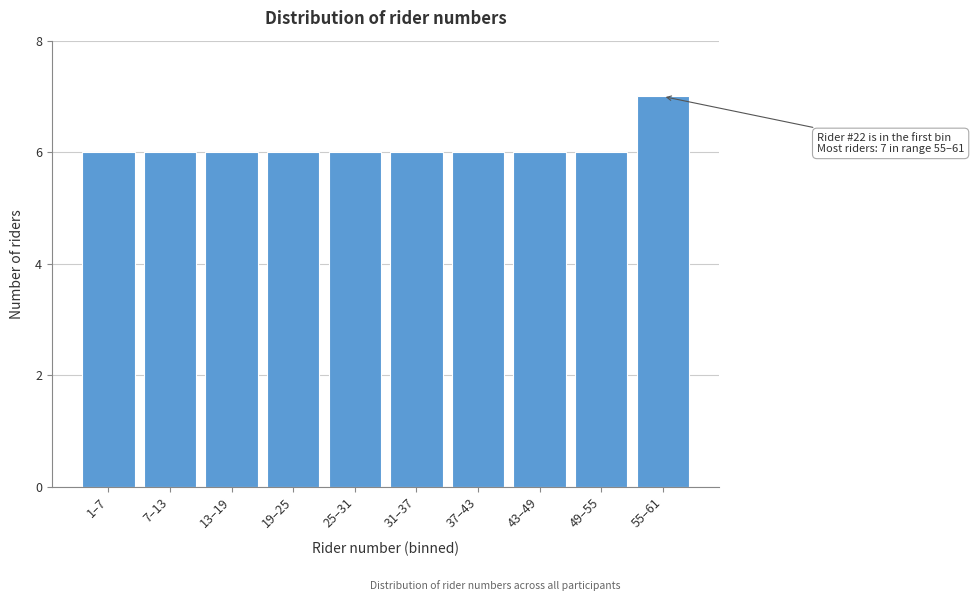

Reading right to left, extract all data points from this chart.

7	6	6	6	6	6	6	6	6	6